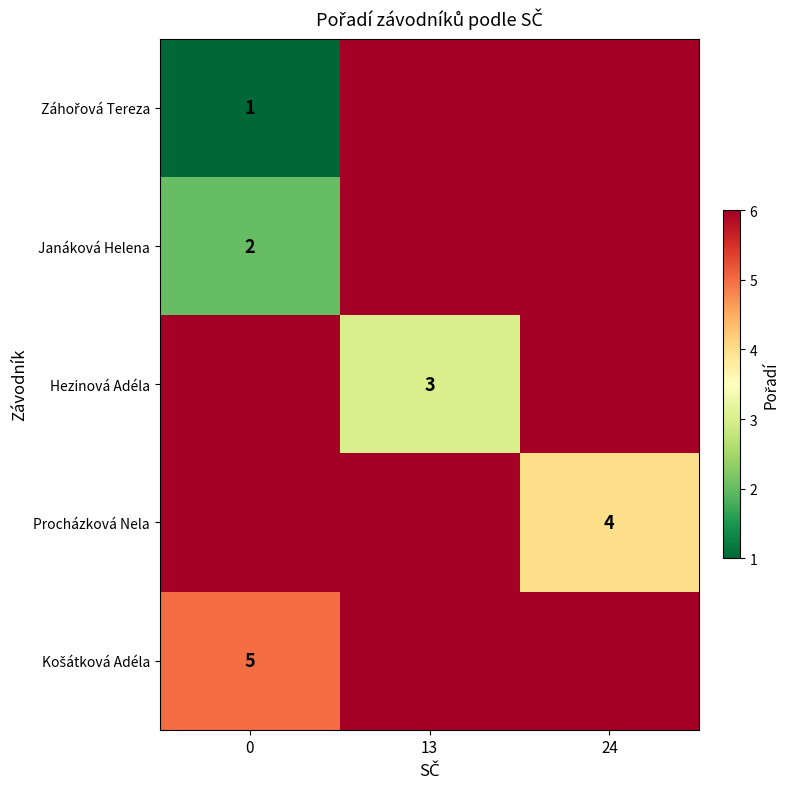

Is the value of Procházková Nela at 24 greater than the value of Záhořová Tereza at 24?

No